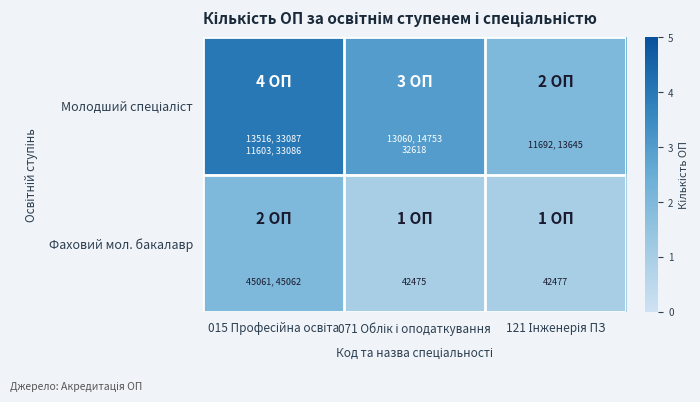

What is the sum of all Фаховий мол. бакалавр values?

4